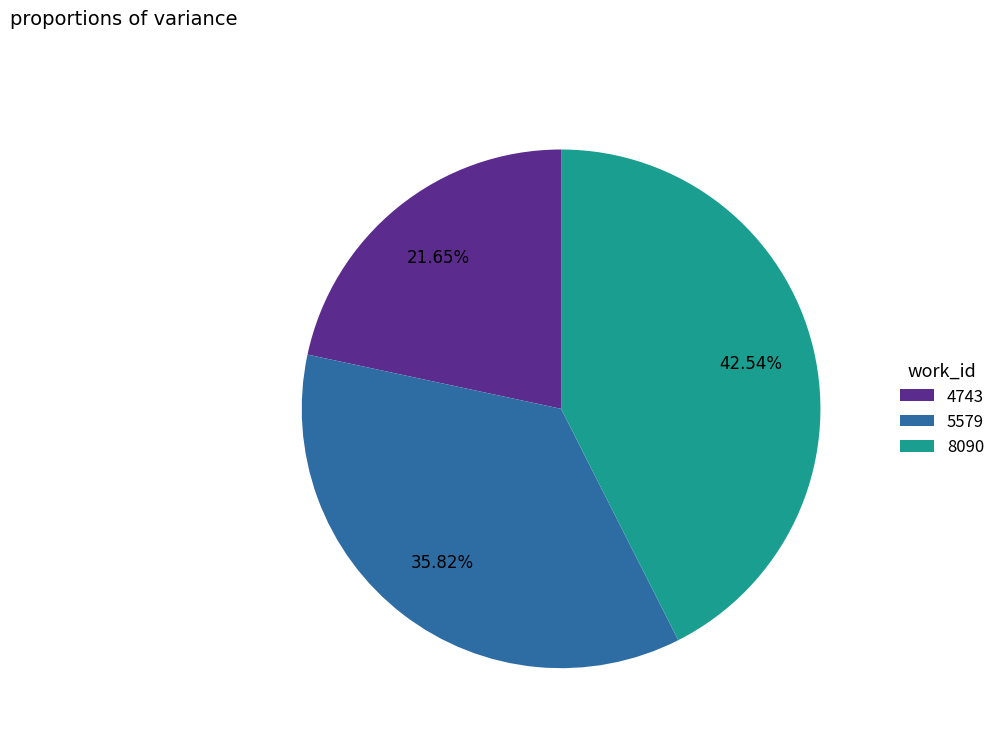

Is the sum of 8090 and 4743 greater than half?

Yes